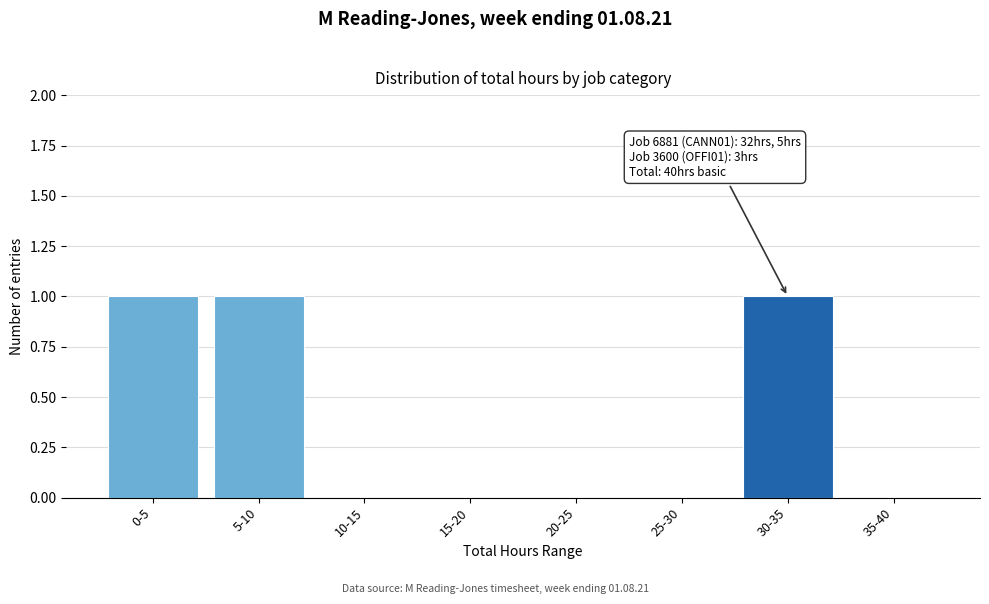

Reading left to right, transcribe all the data shown in this chart.

0-5=1	5-10=1	10-15=0	15-20=0	20-25=0	25-30=0	30-35=1	35-40=0